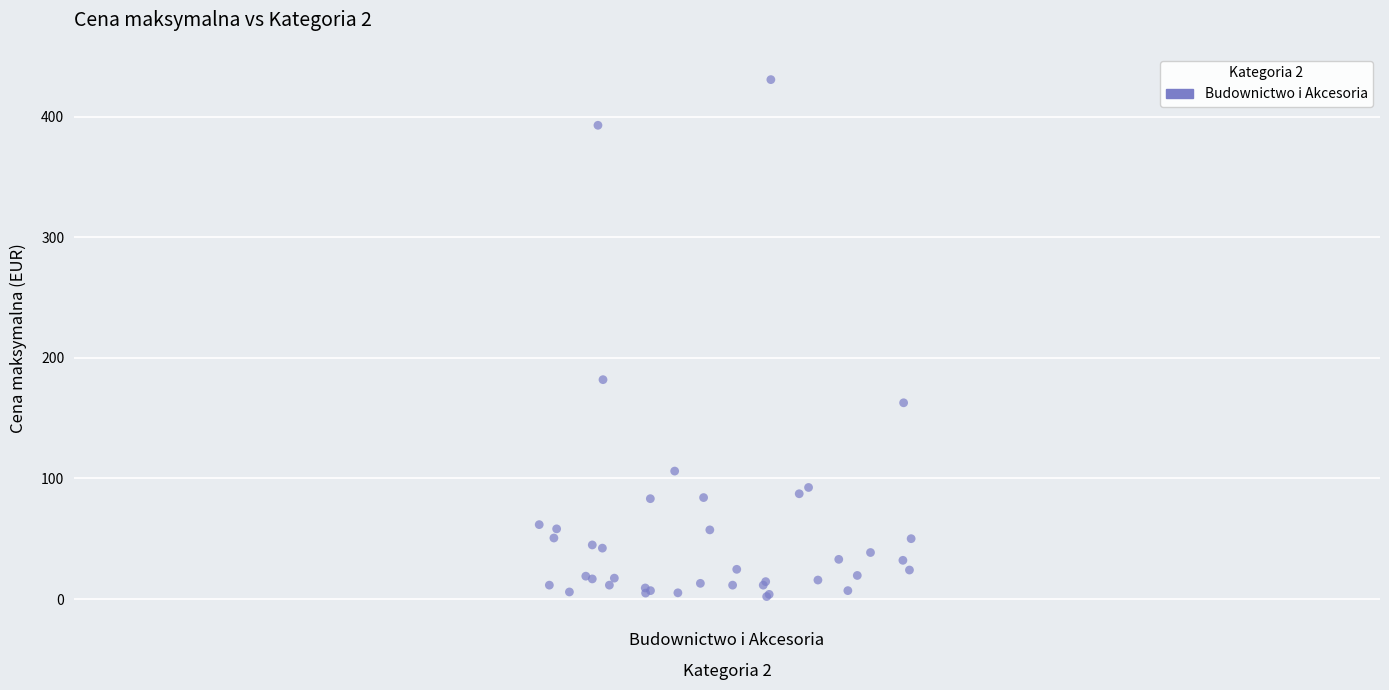

What Y value in the scatter plot is closest to 216?

181.9